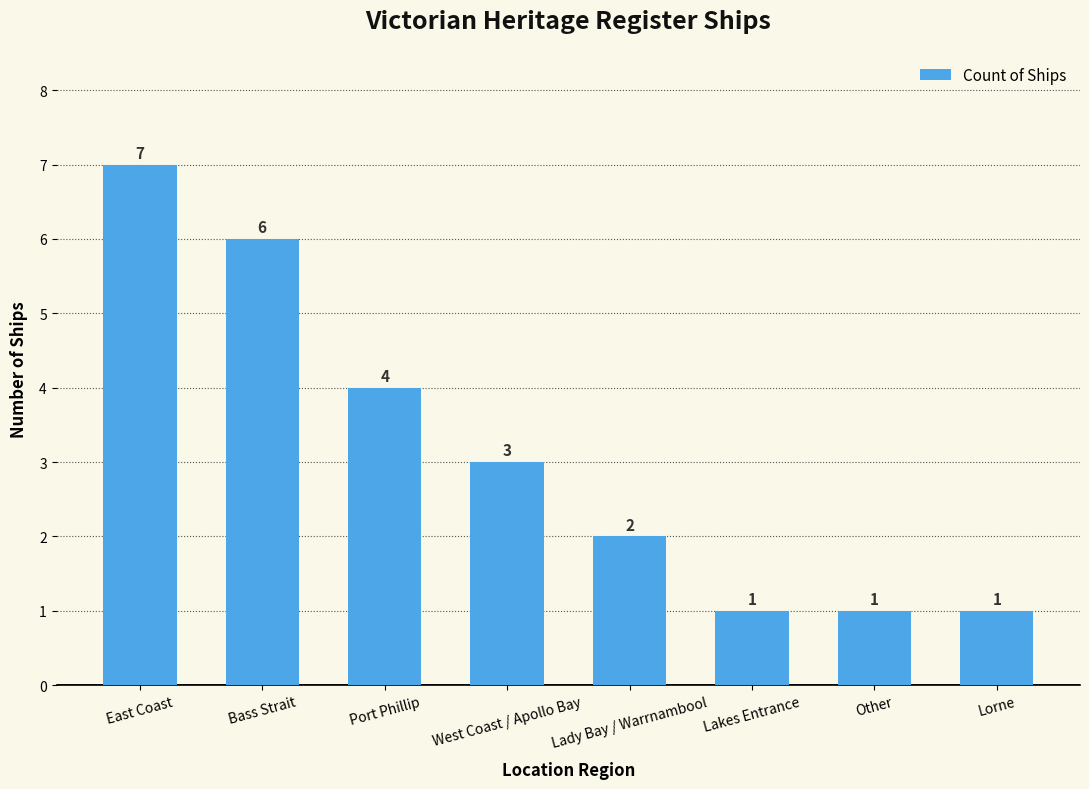

How many data points are less than 3?

4